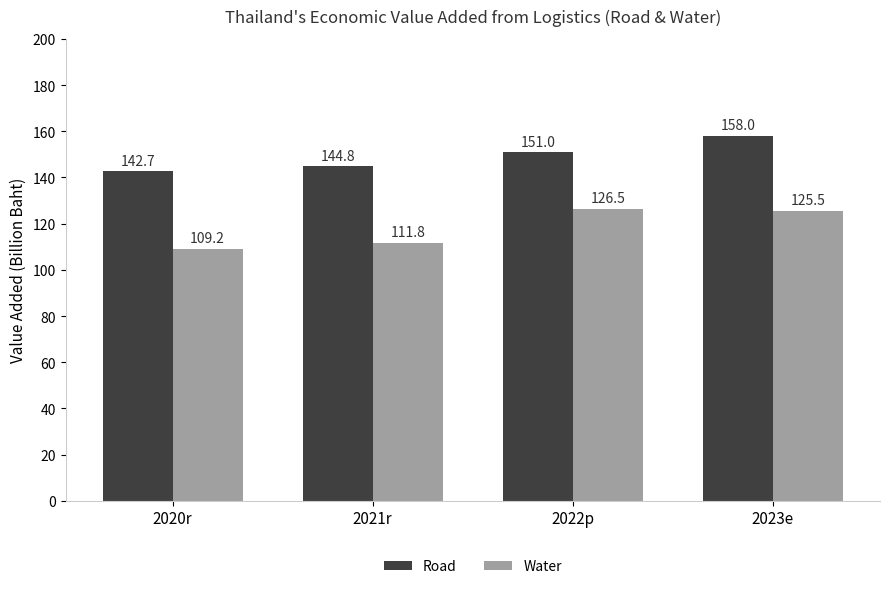

Is it true that Water equals 82.6 at 2023e?

False